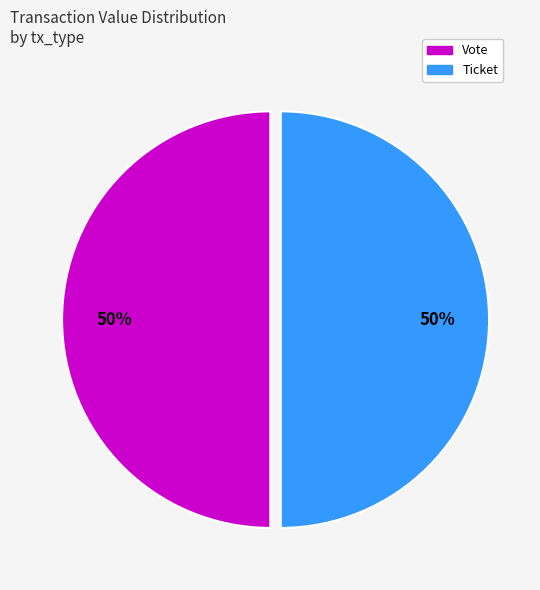

To the nearest percent, what is the average slice percentage?

50%